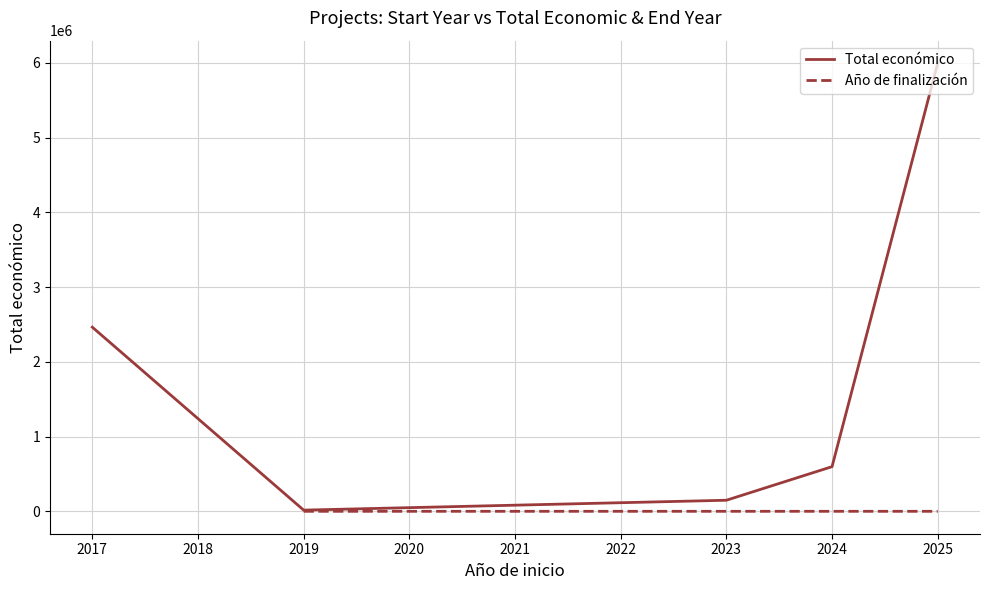

What is the average value of the Año de finalización series?

1688